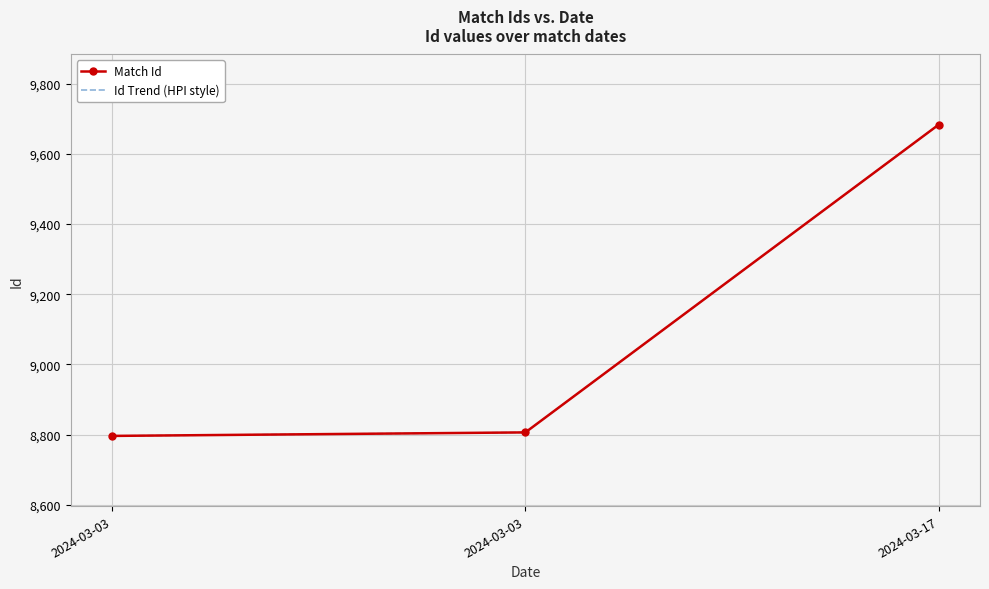

What is the maximum value shown in the chart?

9683